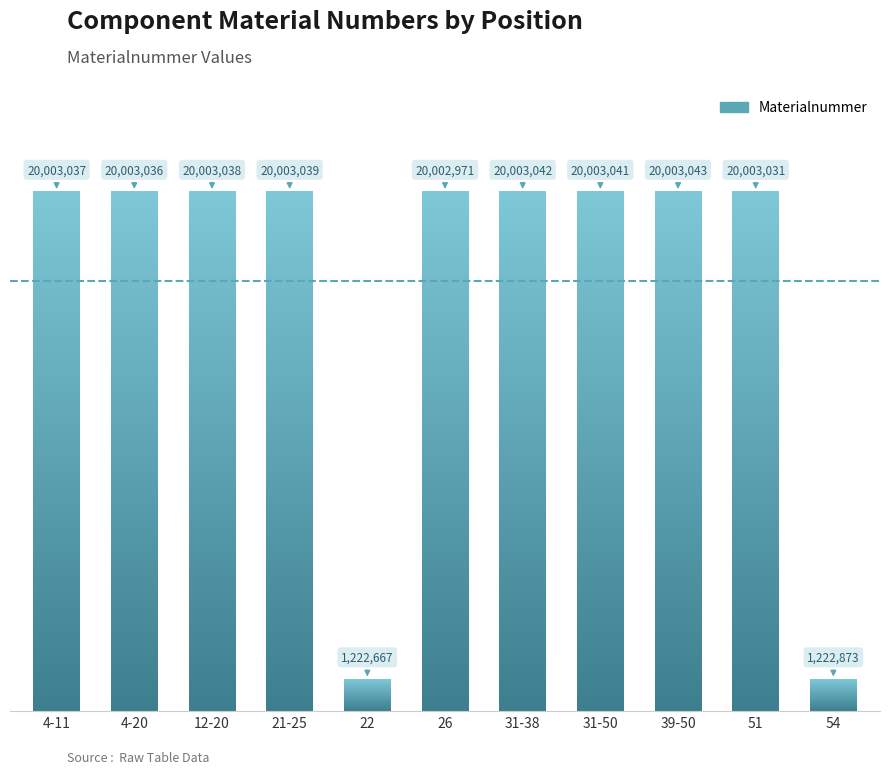

Rank the categories by value from highest to lowest.

39-50, 31-38, 31-50, 21-25, 12-20, 4-11, 4-20, 51, 26, 54, 22